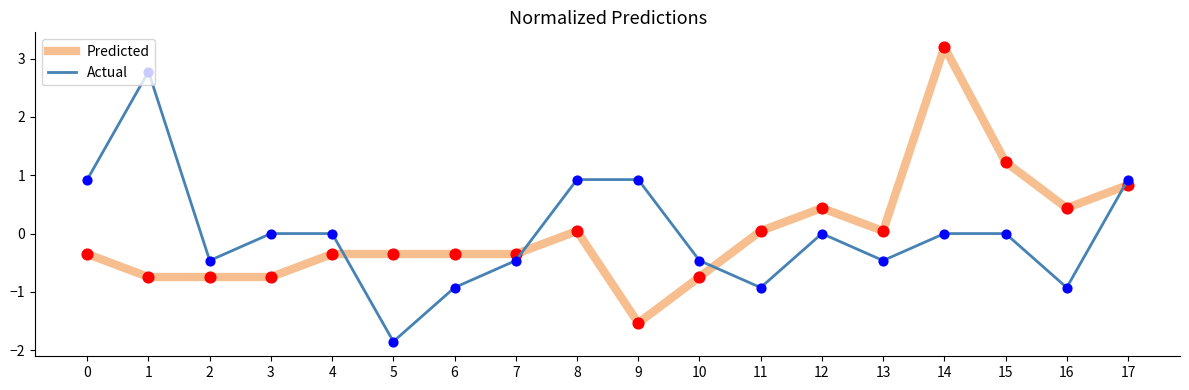

What is the total value across all series at 10?

-1.2